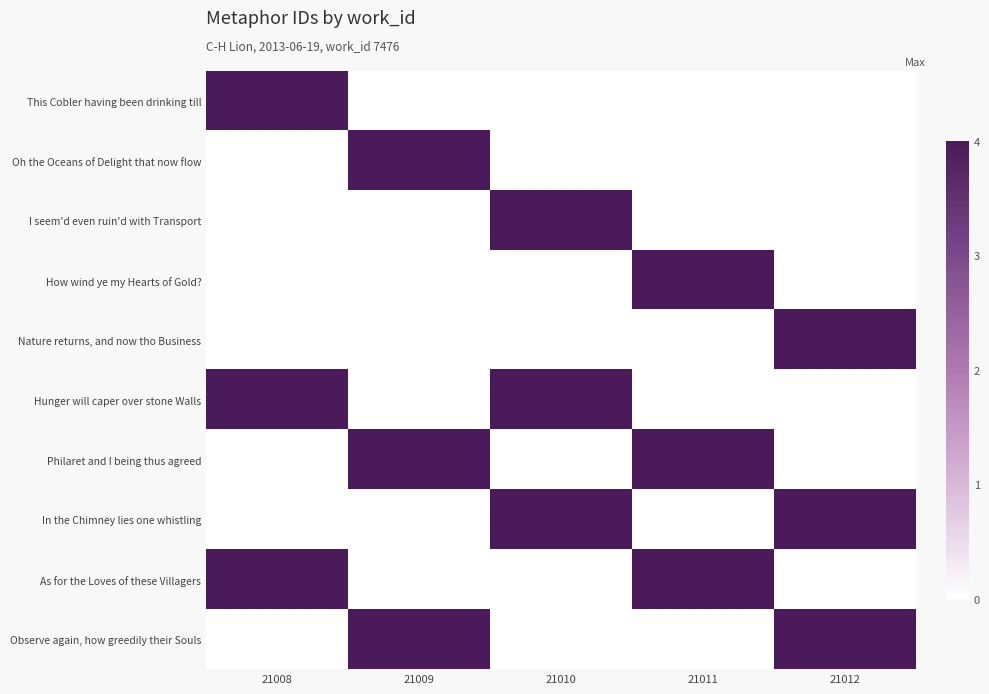

What is the difference between the highest and lowest values at 21010?

4